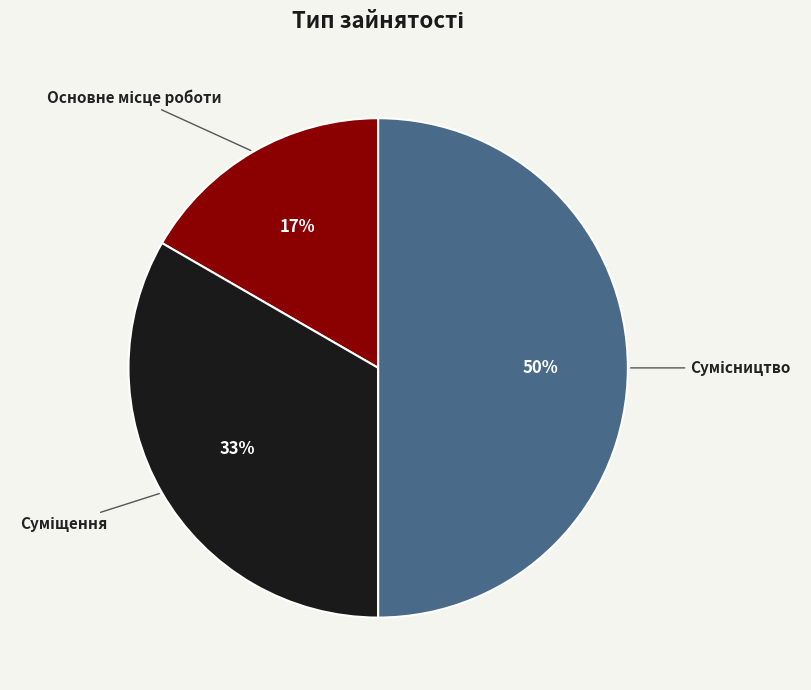

To the nearest percent, what is the difference between the largest and smallest slice percentages?

33%